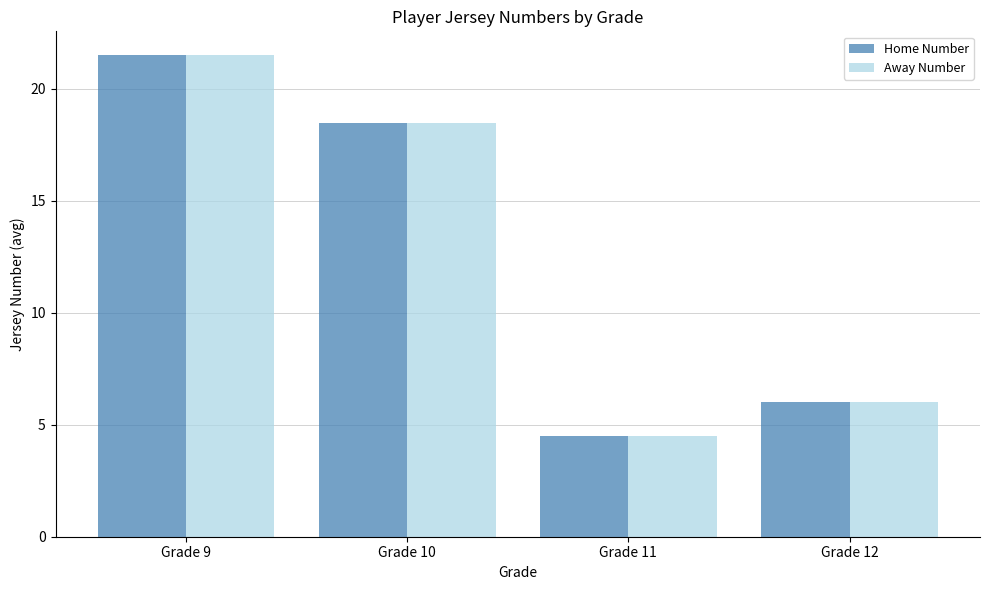

Which label corresponds to the largest value in the chart?

Grade 9